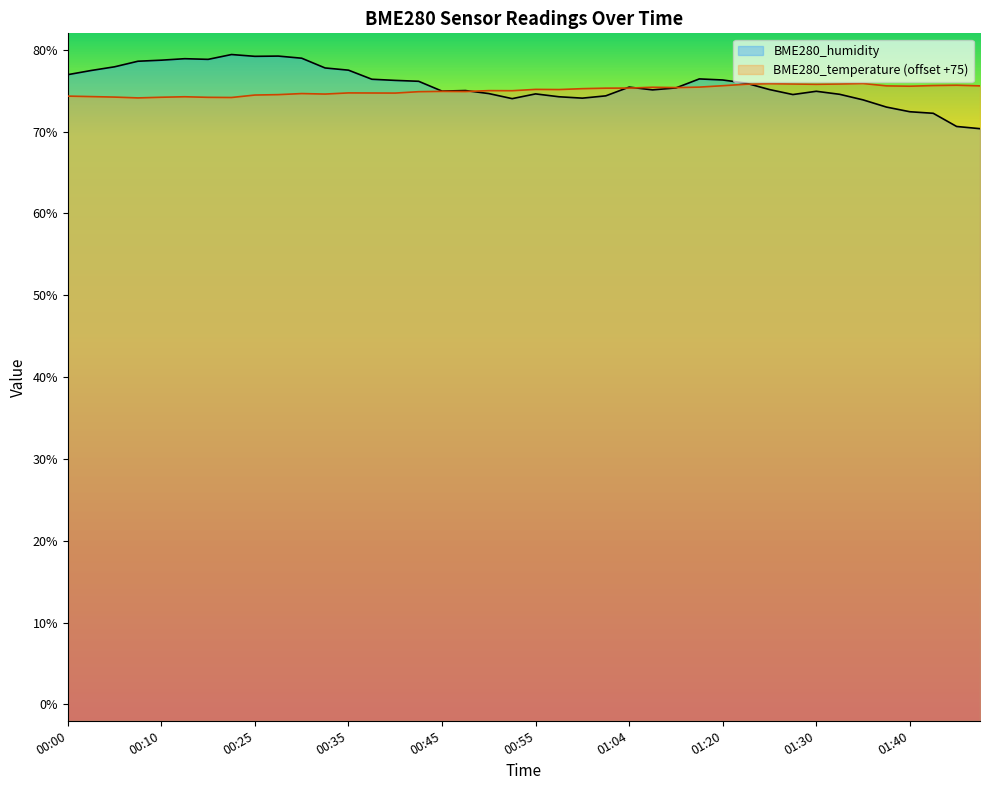

Reading left to right, extract all data points from this chart.

BME280_humidity: 77.0	77.5	77.9	78.6	78.7	78.9	78.8	79.4	79.2	79.2	79.0	77.8	77.5	76.4	76.2	76.1	74.9	75.0	74.6	74.0	74.6	74.2	74.1	74.4	75.4	75.1	75.3	76.4	76.3	75.9	75.1	74.5	74.9	74.5	73.9	73.0	72.4	72.2	70.6	70.3
BME280_temperature: 74.3	74.3	74.2	74.1	74.2	74.2	74.2	74.2	74.5	74.5	74.6	74.6	74.7	74.7	74.7	74.9	74.9	74.9	75.0	75.0	75.2	75.1	75.2	75.3	75.3	75.4	75.4	75.4	75.6	75.8	75.8	75.8	75.8	75.8	75.9	75.6	75.5	75.6	75.7	75.6